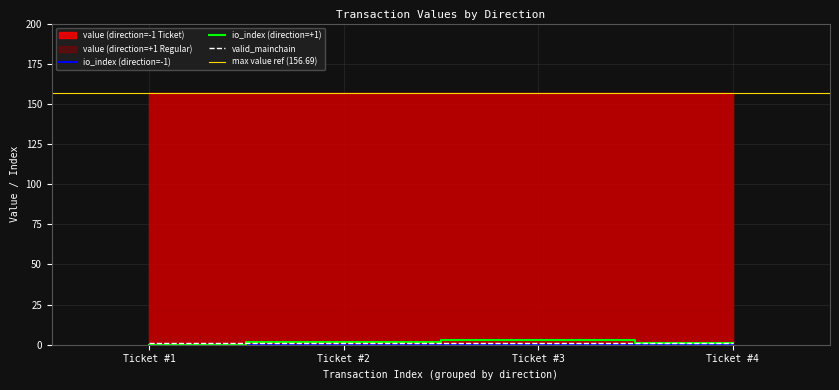

True or false: valid_mainchain and value intersect in this chart.

False